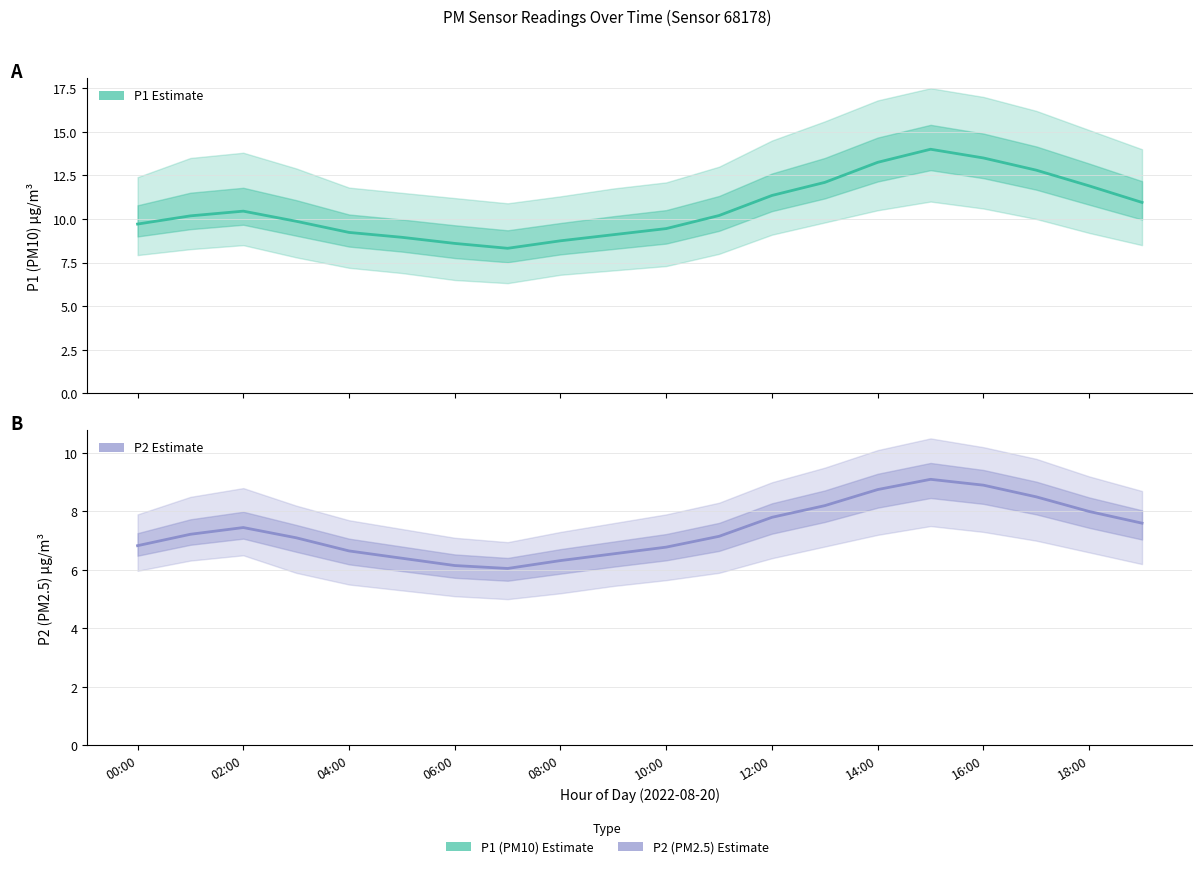

How many lines are shown in the chart?

2